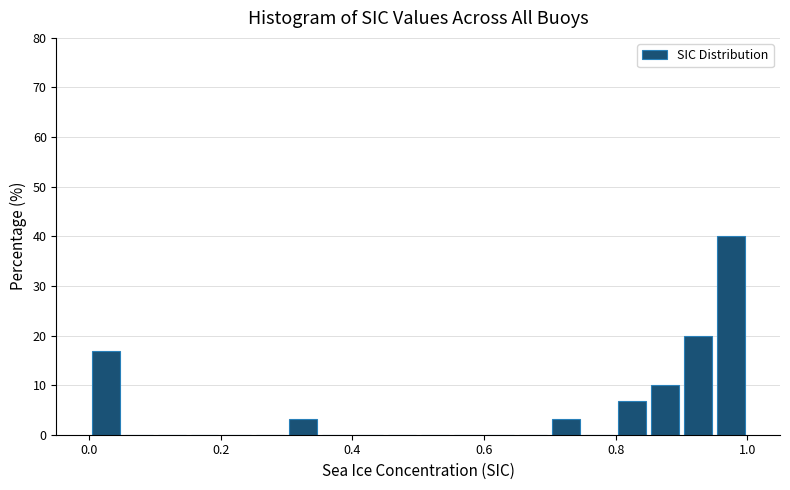

Around what value on the x-axis is the tallest bar? Give the approximate position of its centre, as read against the axis.

0.98